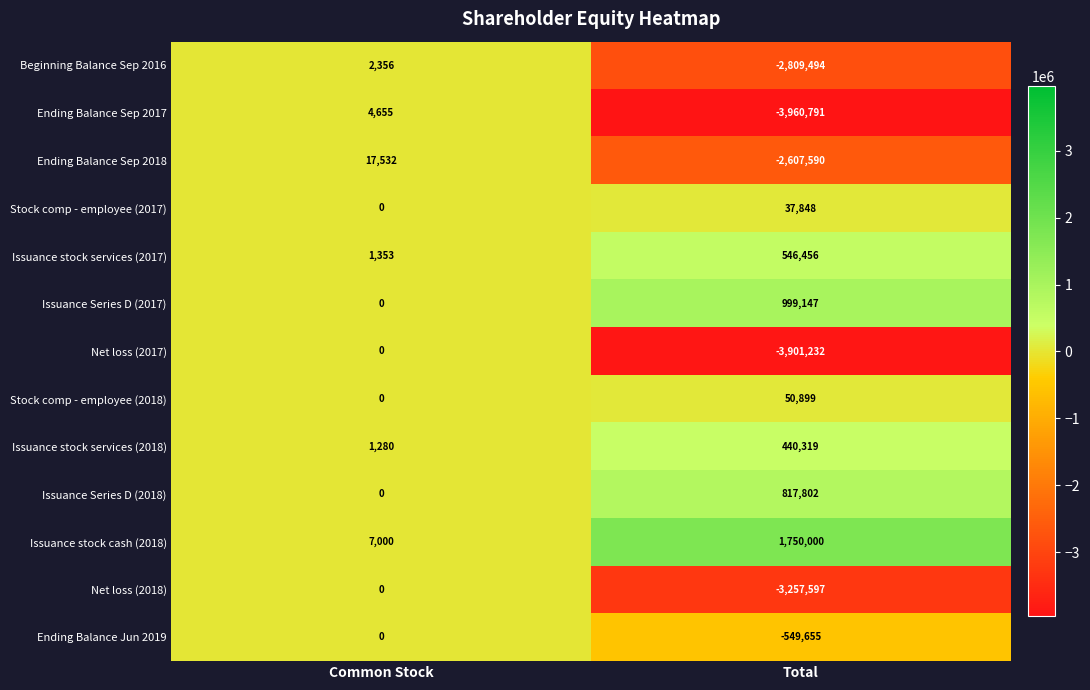

What is the greatest value displayed?

1750000